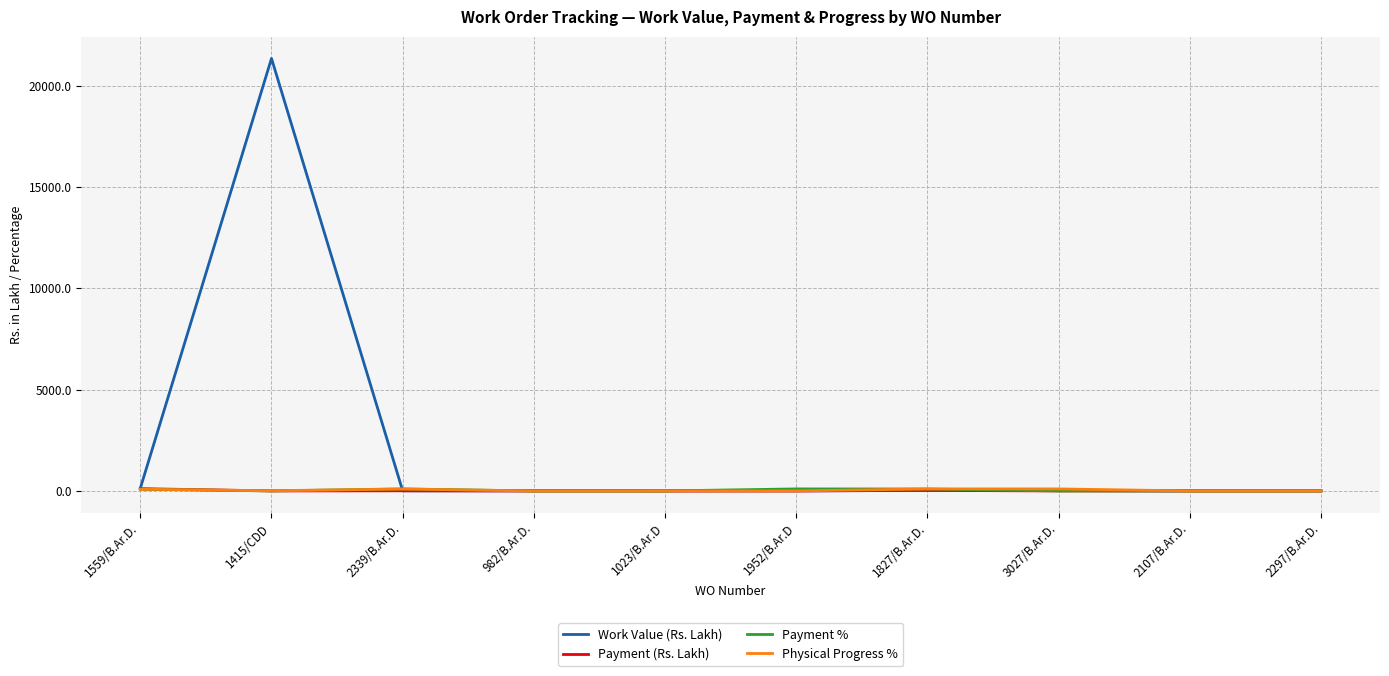

What is the spread (max minus min) of values at 1952/B.Ar.D?

99.0